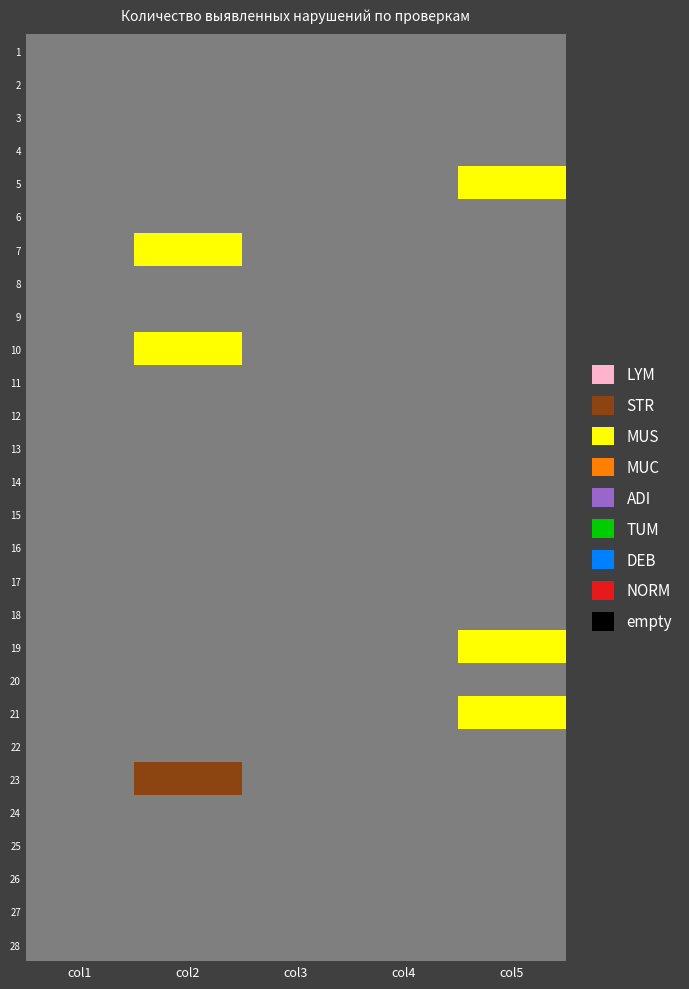

At 18, list the series in order from largest to smallest.

5, 1, 2, 3, 4